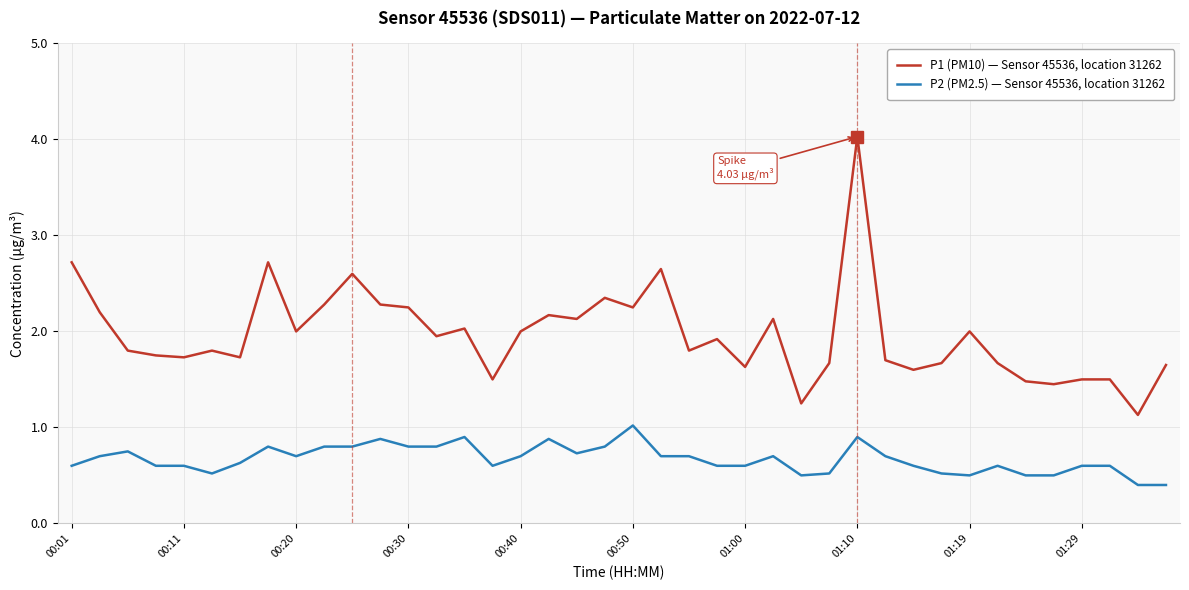

True or false: P2 (PM2.5) — Sensor 45536, location 31262 and P1 (PM10) — Sensor 45536, location 31262 intersect in this chart.

False